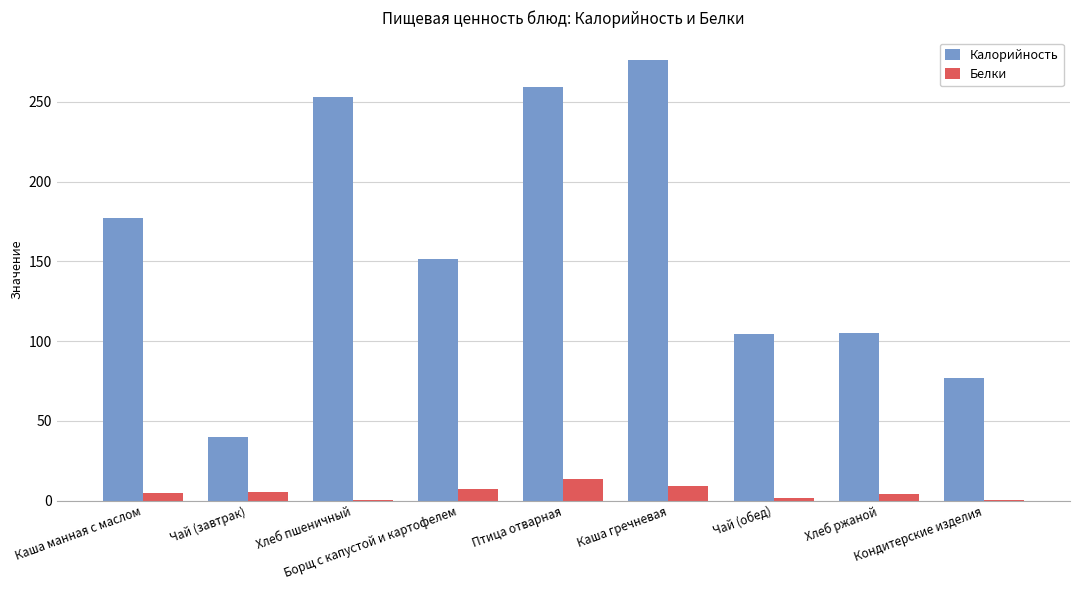

What is the maximum value for Белки?

13.8